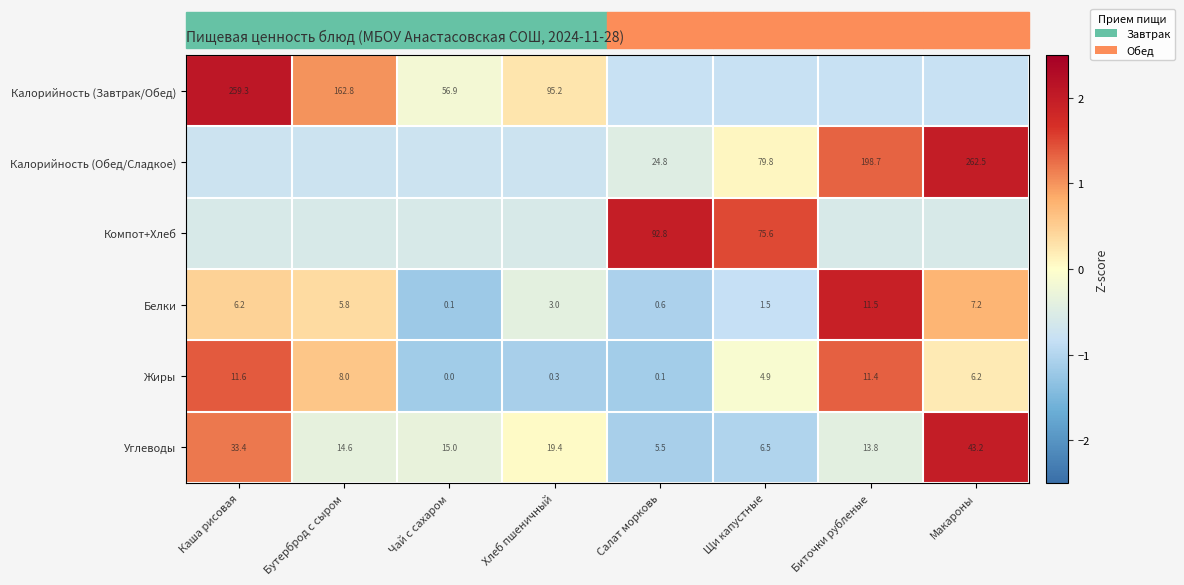

Is the value of Калорийность (Завтрак/Обед) at Хлеб пшеничный greater than the value of Белки at Макароны?

Yes